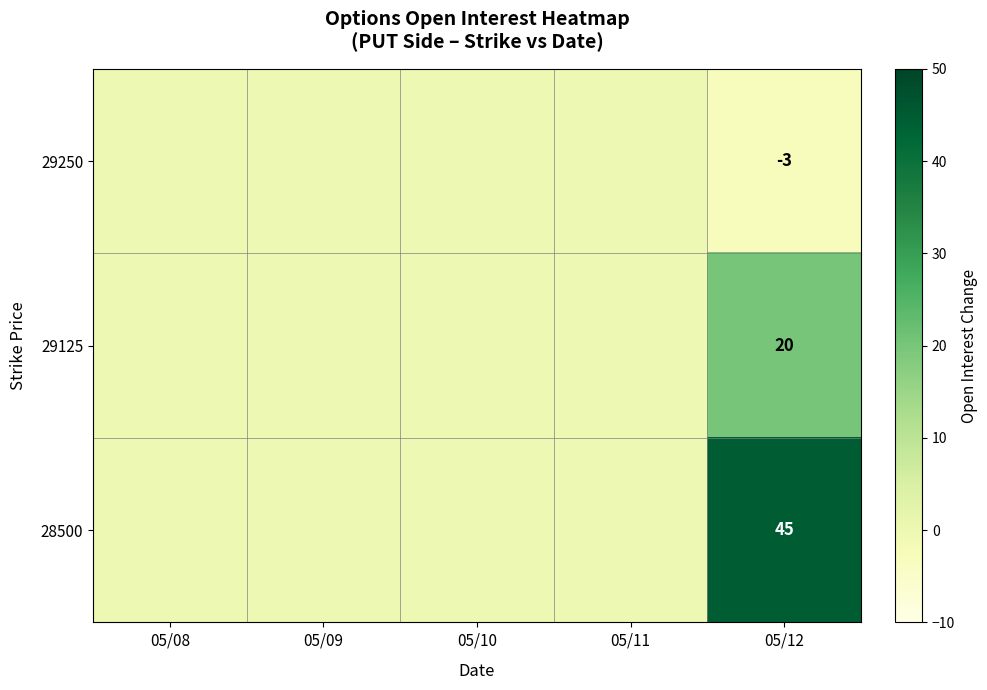

The 29125 series shows 6 at 05/12. True or false?

False